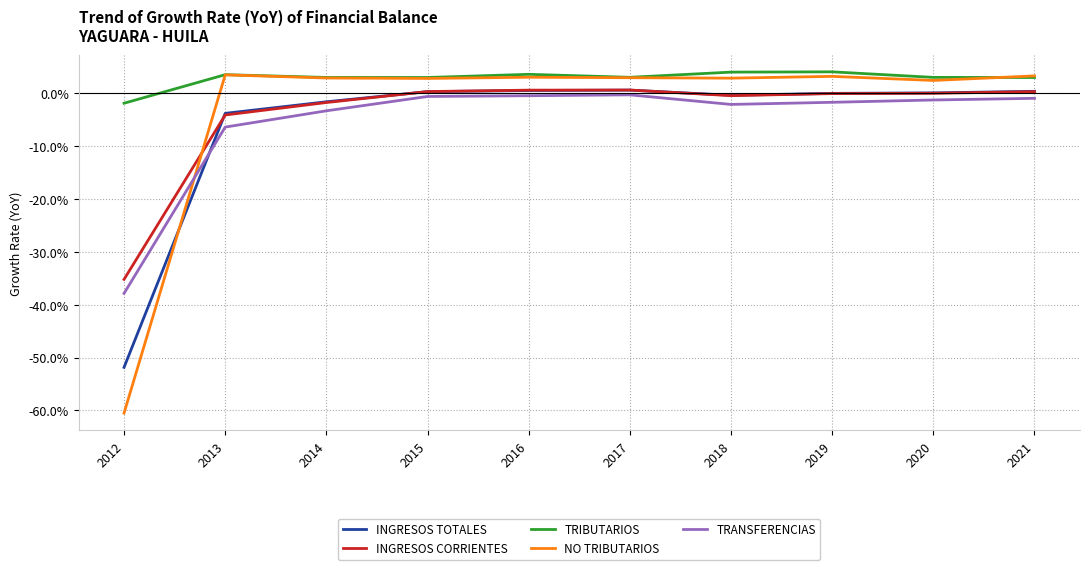

Where does the INGRESOS CORRIENTES series first go above 0?

2015